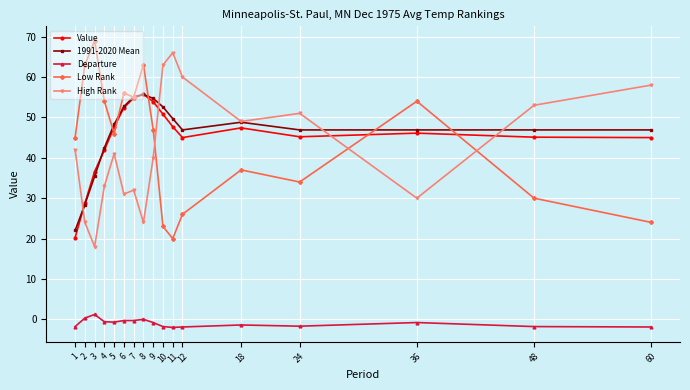

What is the spread (max minus min) of values at 1?

46.8